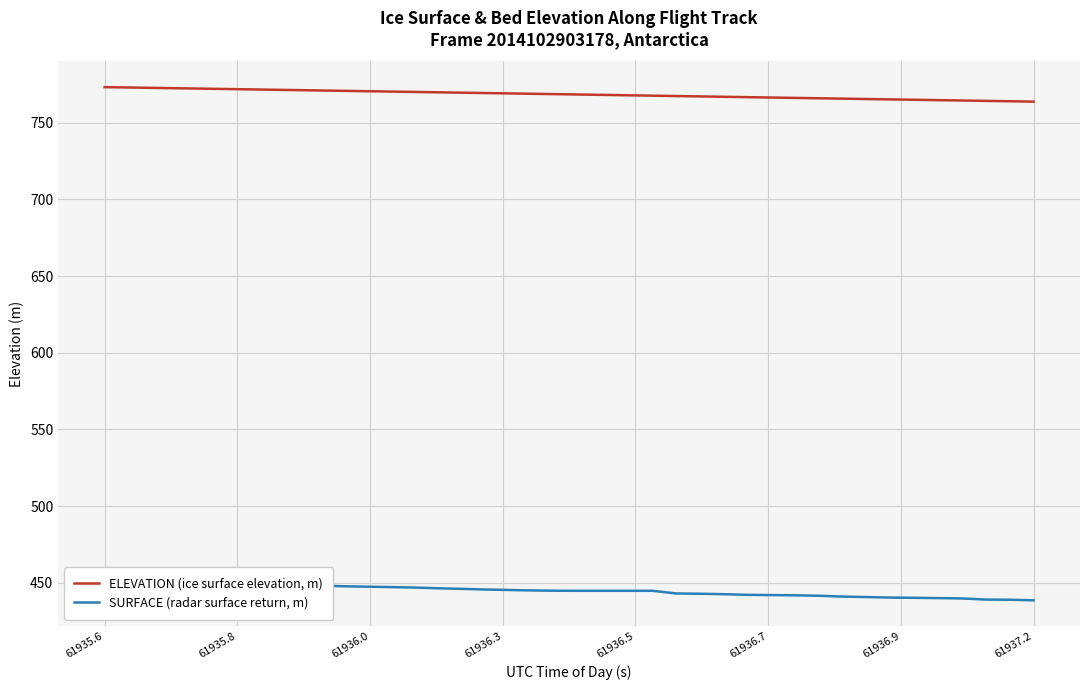

Which label corresponds to the largest value in the chart?

61935.6